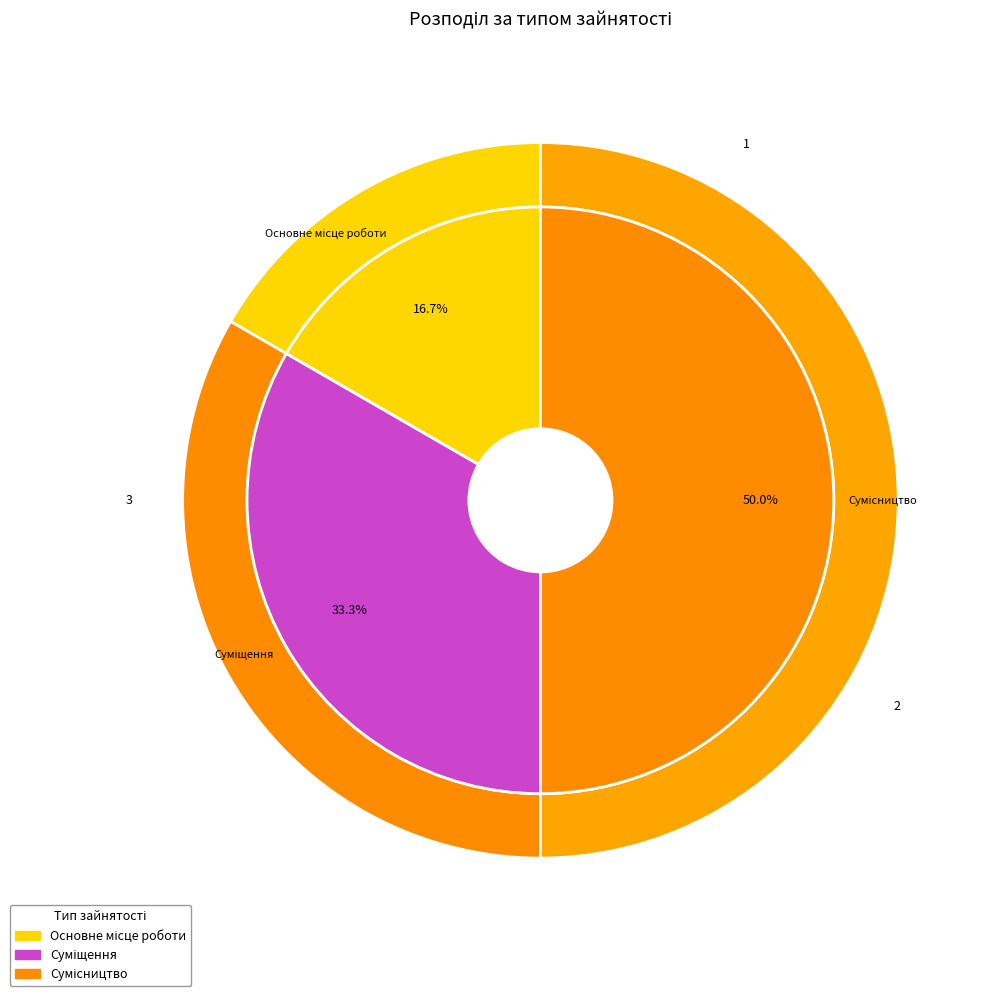

Which slice is the smallest?

Основне місце роботи